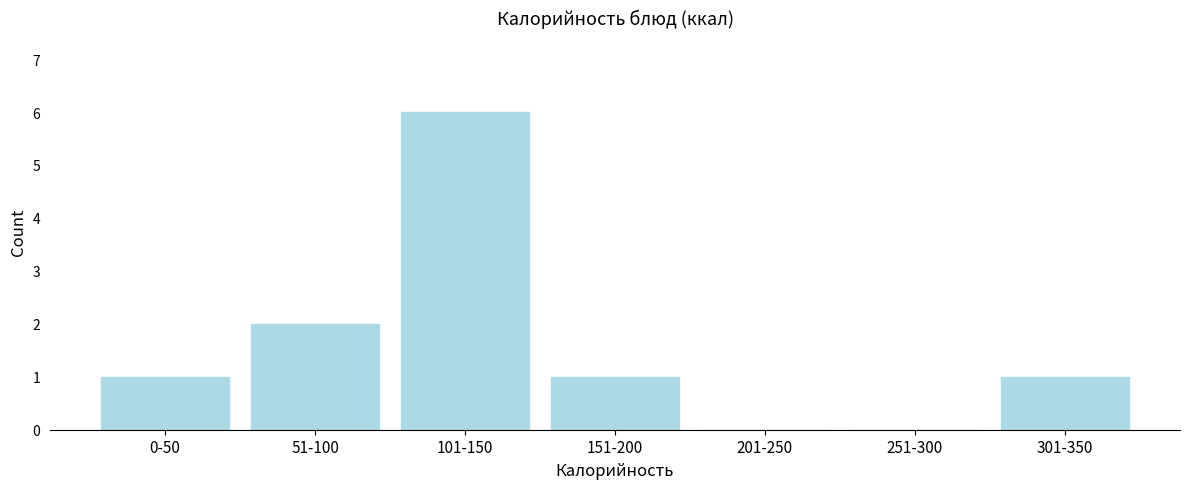

Reading right to left, extract all data points from this chart.

301-350=1	251-300=0	201-250=0	151-200=1	101-150=6	51-100=2	0-50=1